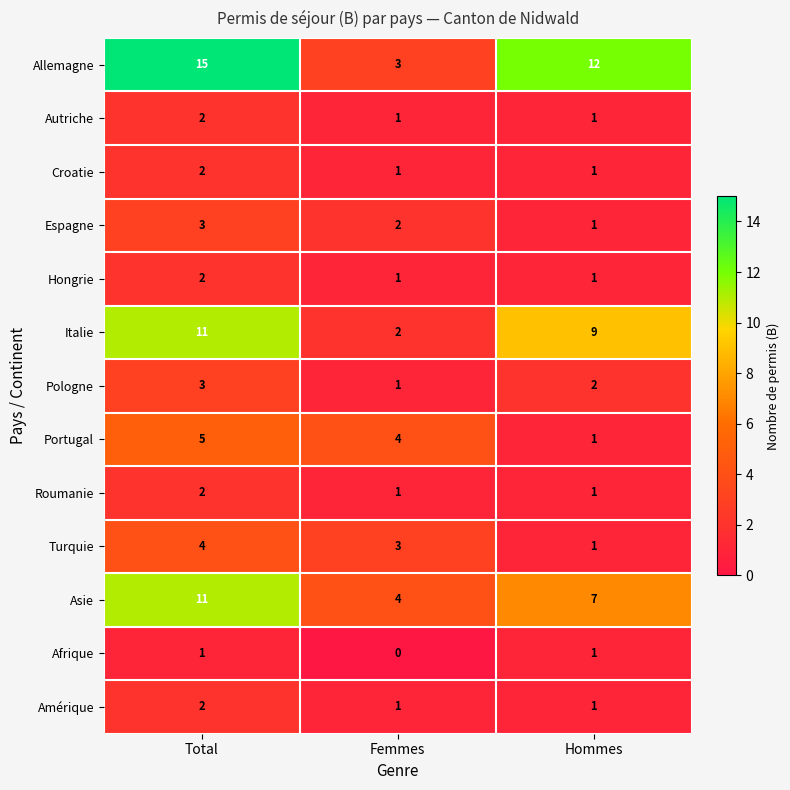

How many data points in Allemagne are less than 12?

1